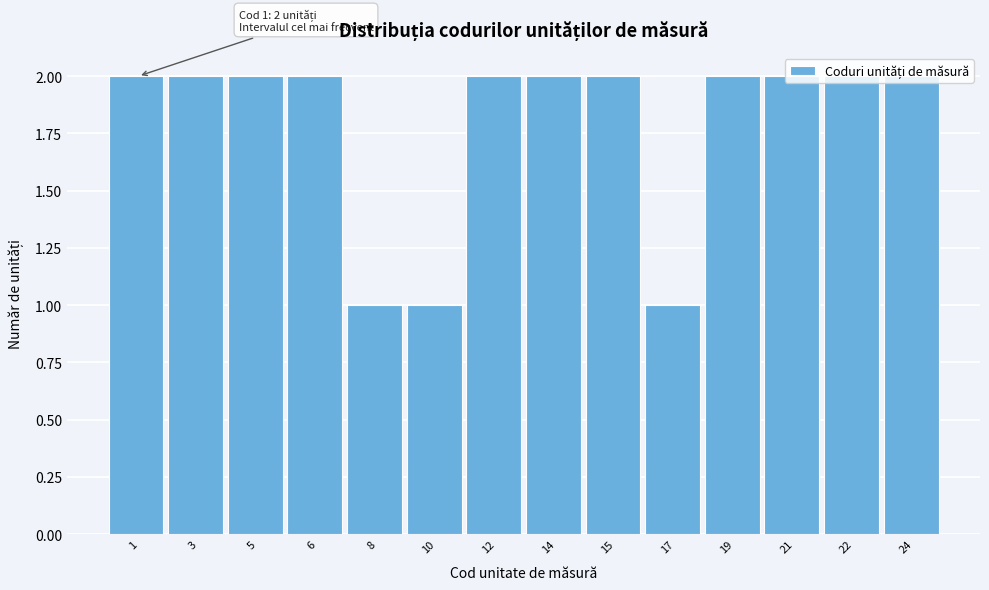

The chart shows a value of 2 at 12. True or false?

True